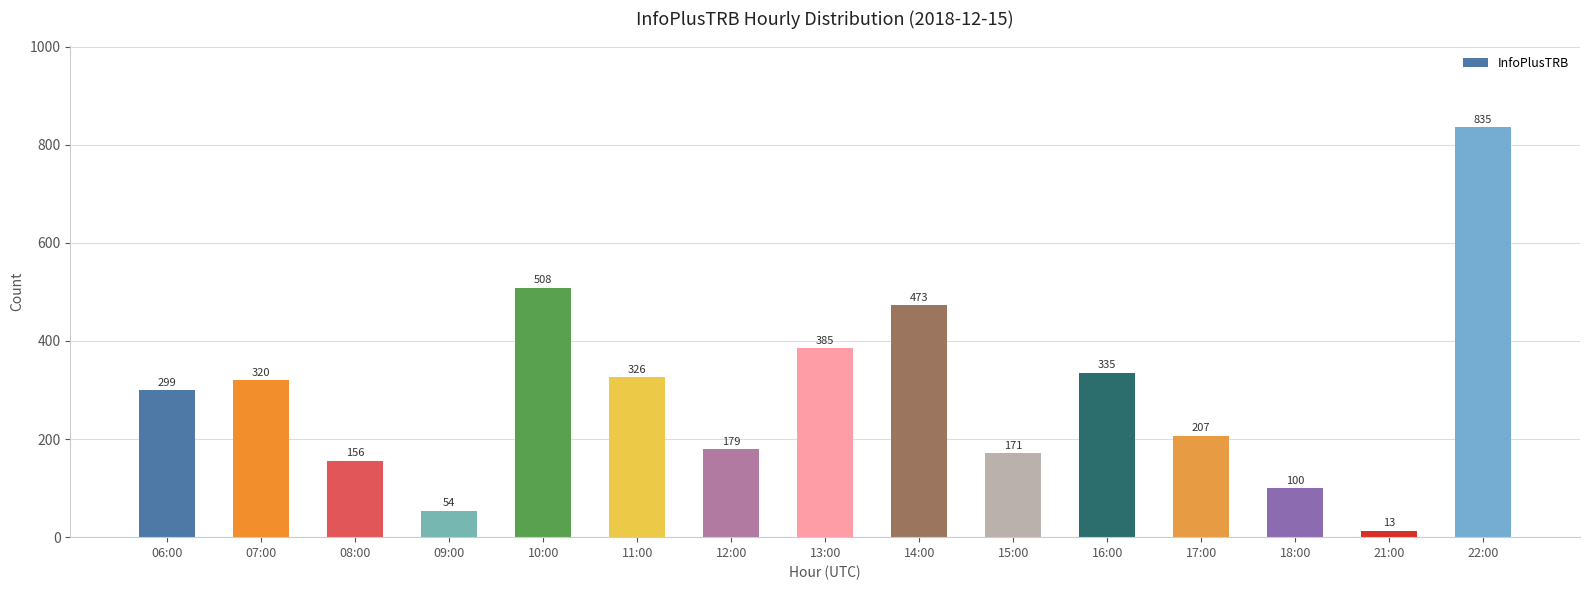

What is the change in value from 13:00 to 16:00?

-50